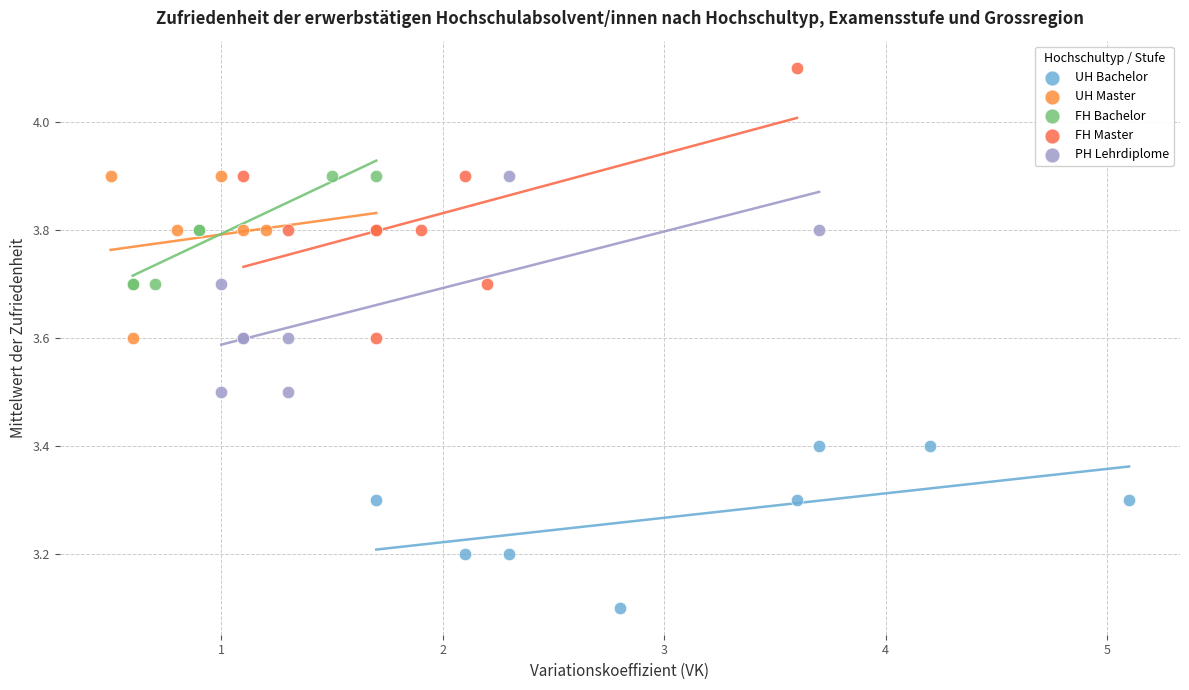

Which series reaches the maximum Y coordinate?

FH Master